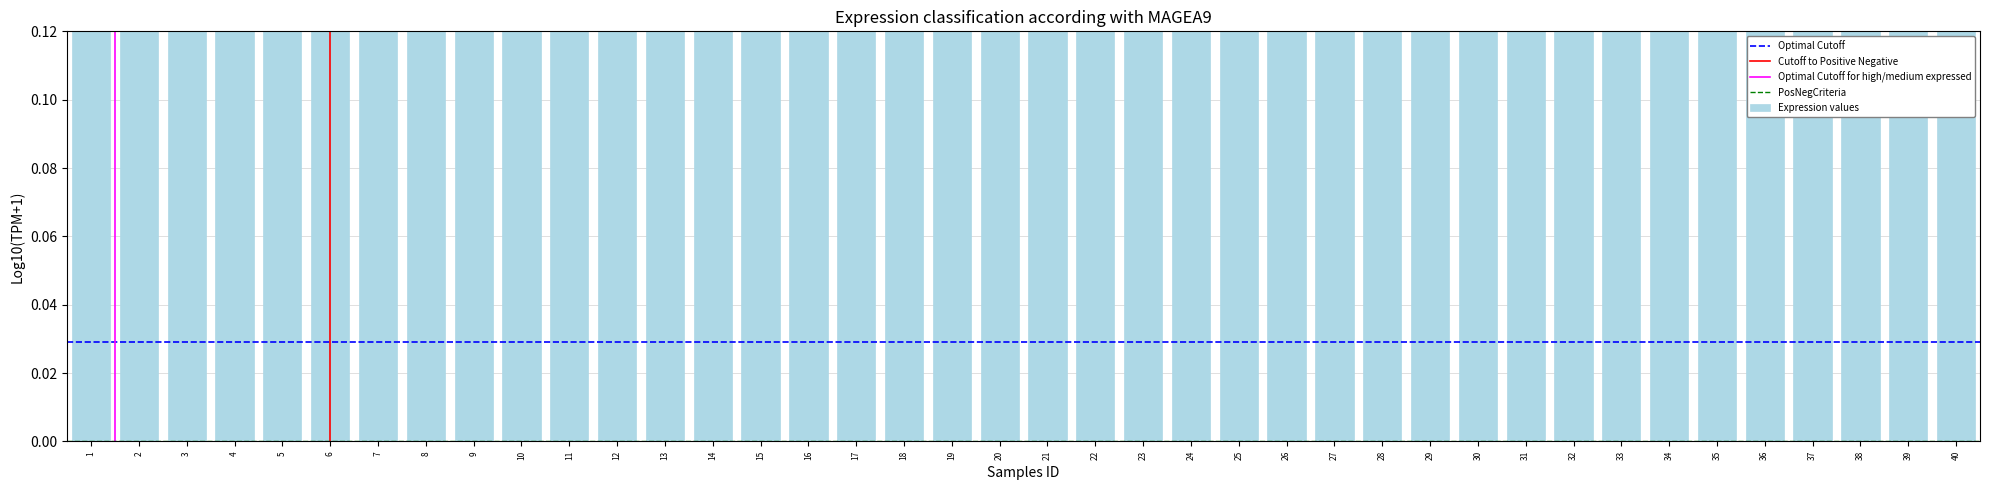

The chart shows a value of 0.8 at 13. True or false?

False